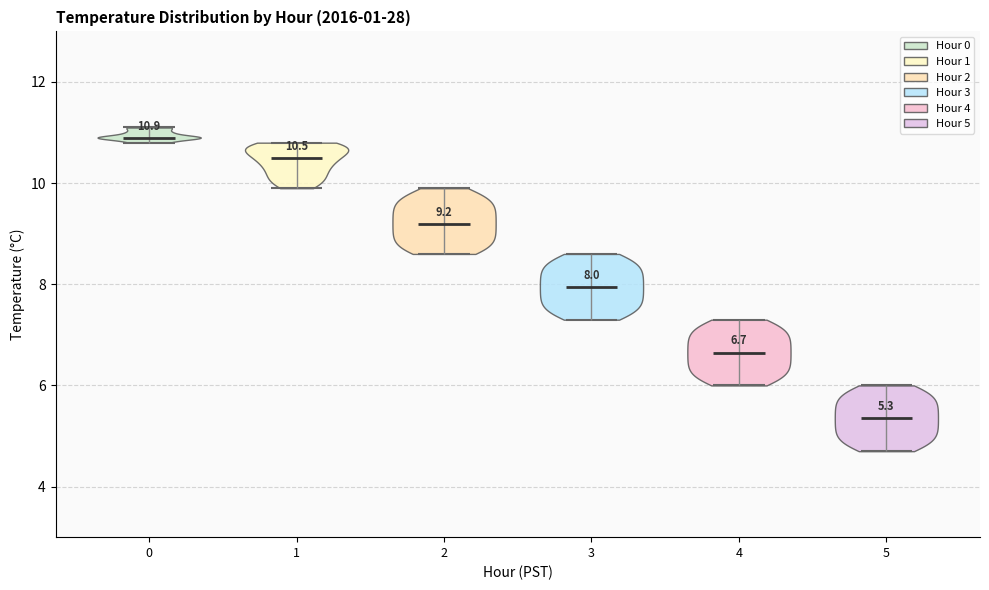

Which violin has the highest median line?

0